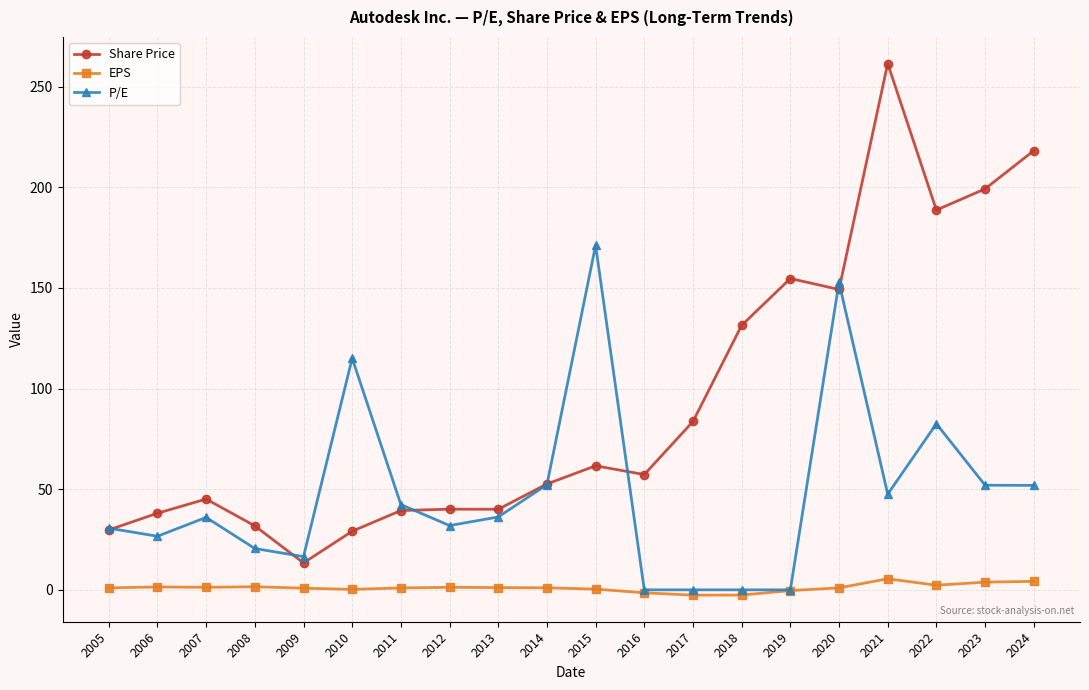

The P/E series shows 51.9 at 2024. True or false?

True